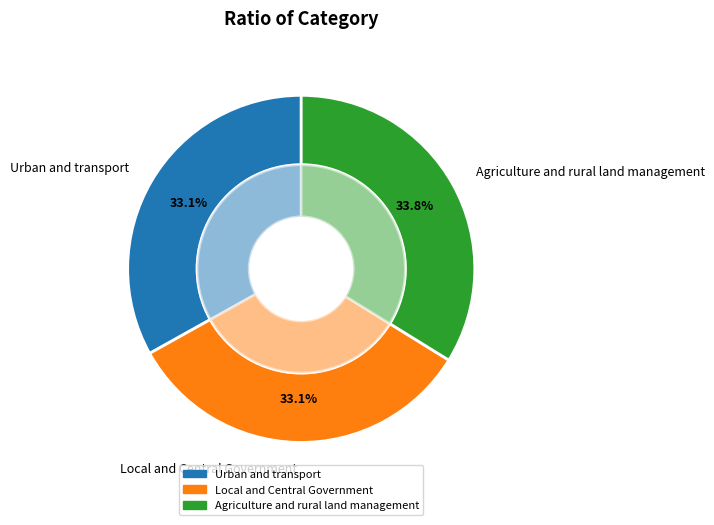

Count the number of slices in the pie.

3